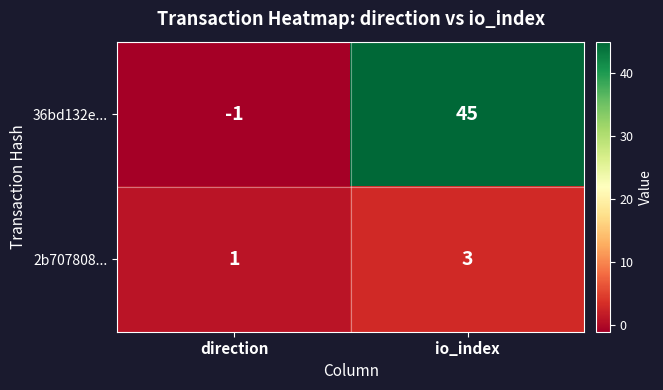

The value of 2b707808... at direction is 0. True or false?

False